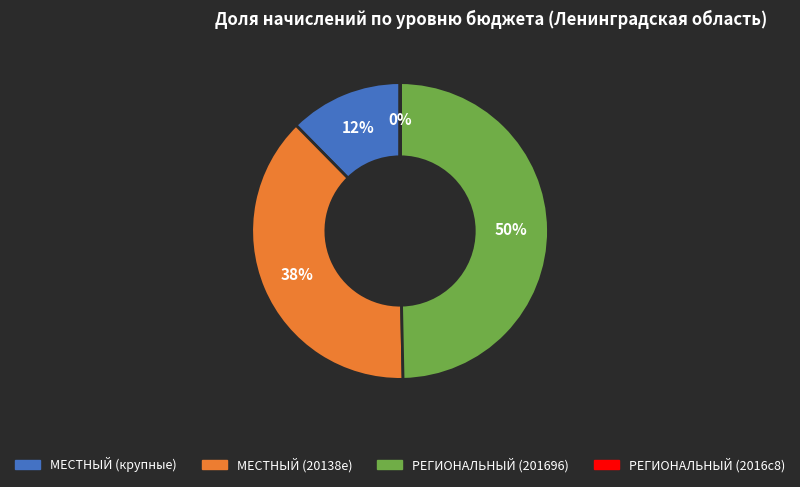

Is there a majority slice in this chart?

No